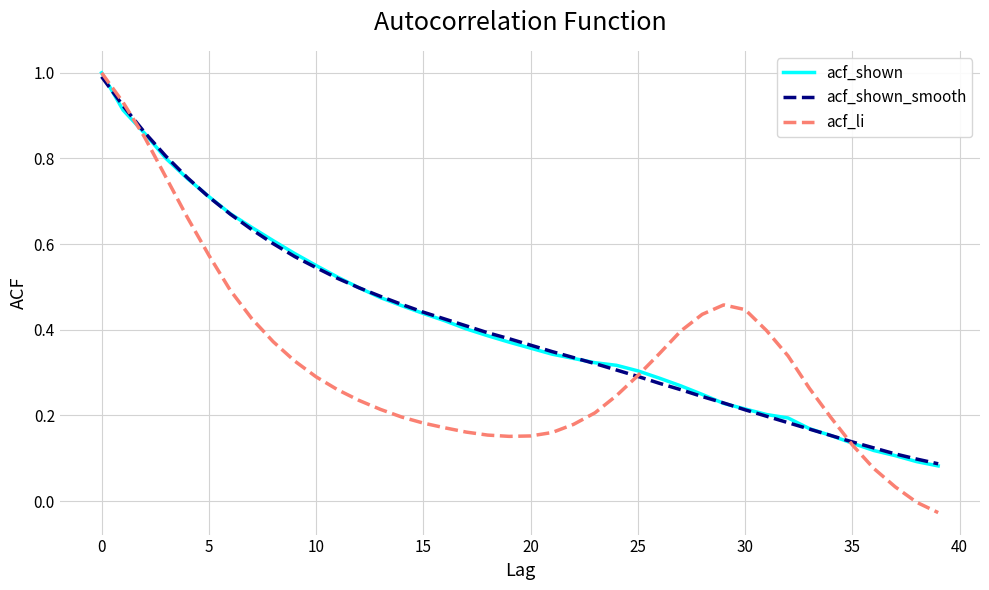

What is the greatest value displayed?

1.0